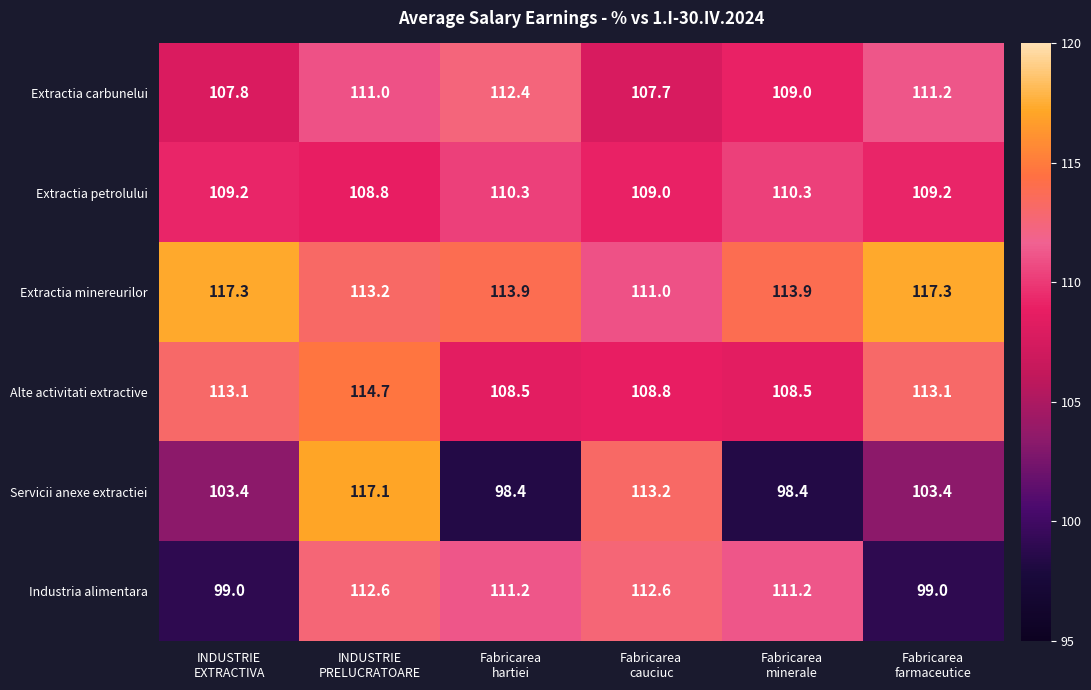

How many categories are shown in the chart?

6